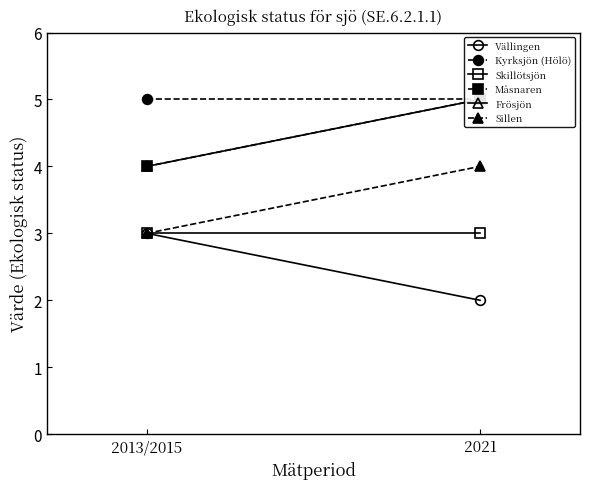

The value of Frösjön at 2021 is 2. True or false?

False